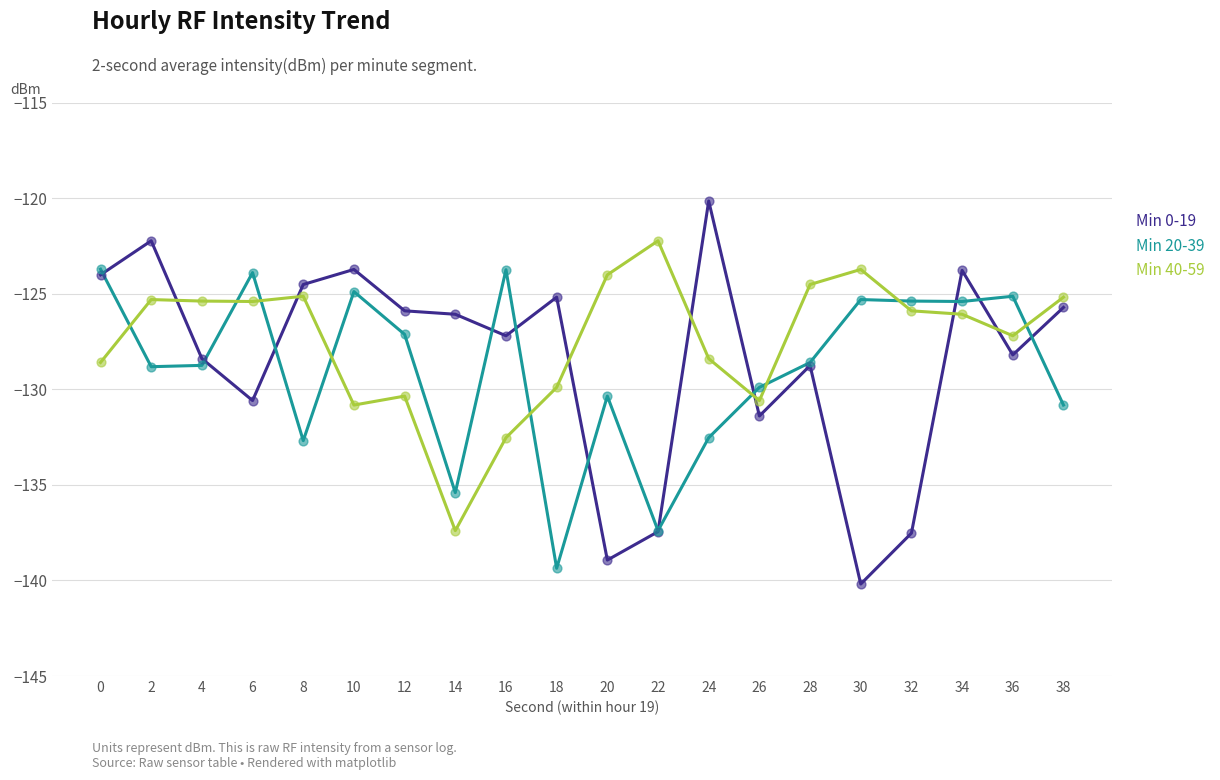

At how many categories does at least one series exceed -123?

3